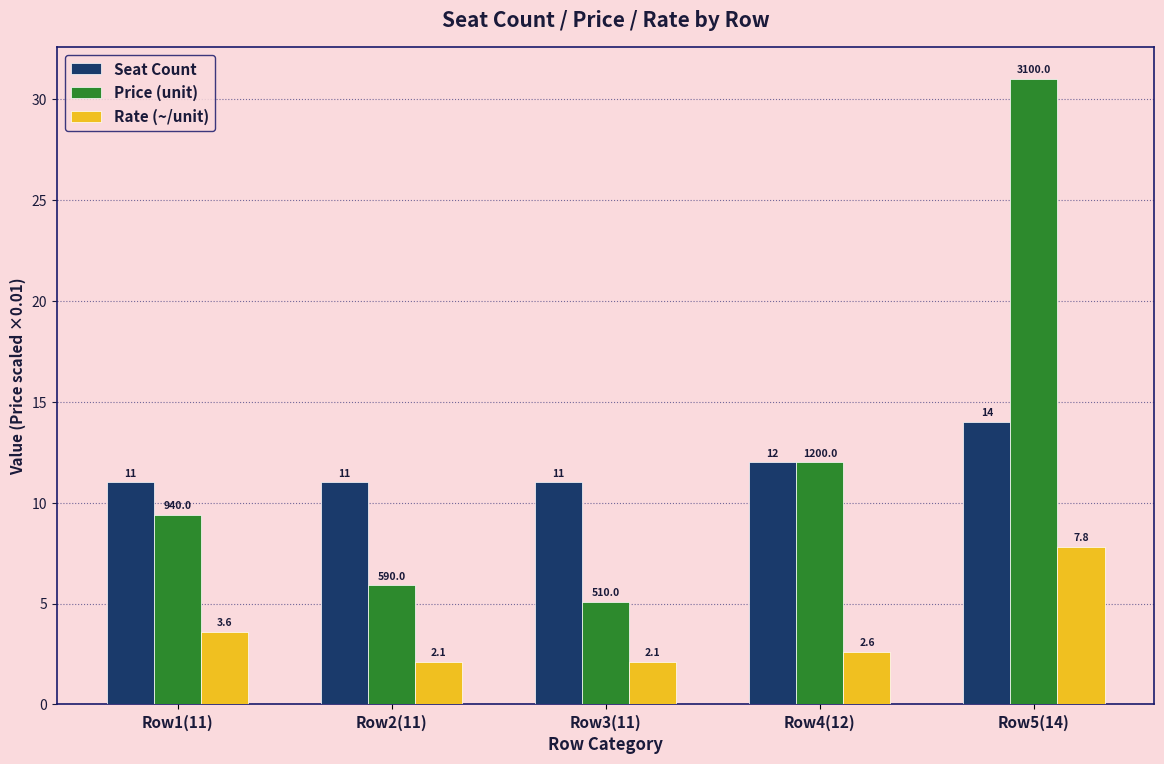

Between Row3(11) and Row5(14), which series saw the biggest shift?

Price (unit)